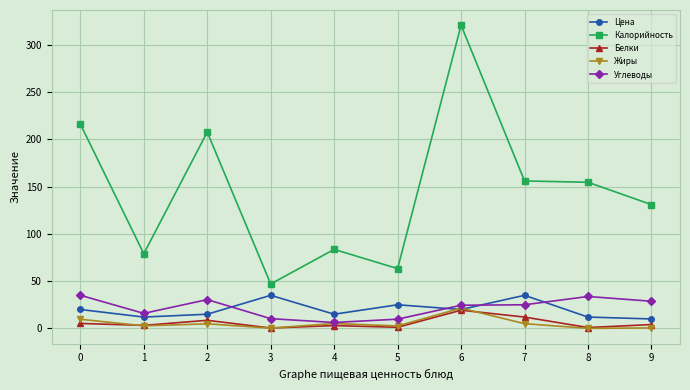

Where is the first local maximum for Калорийность?

2